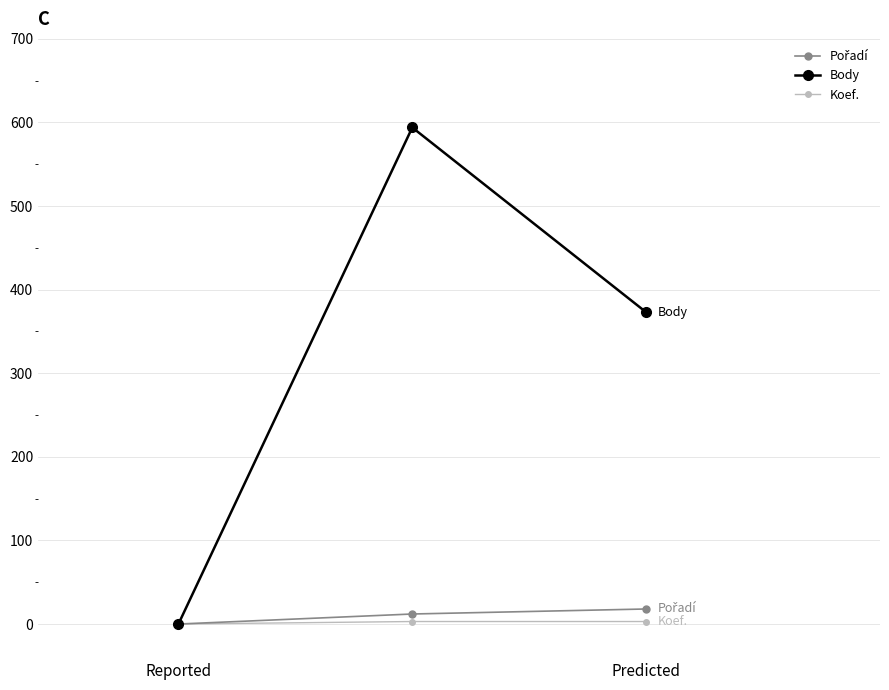

Which series has the largest total across all categories?

Body